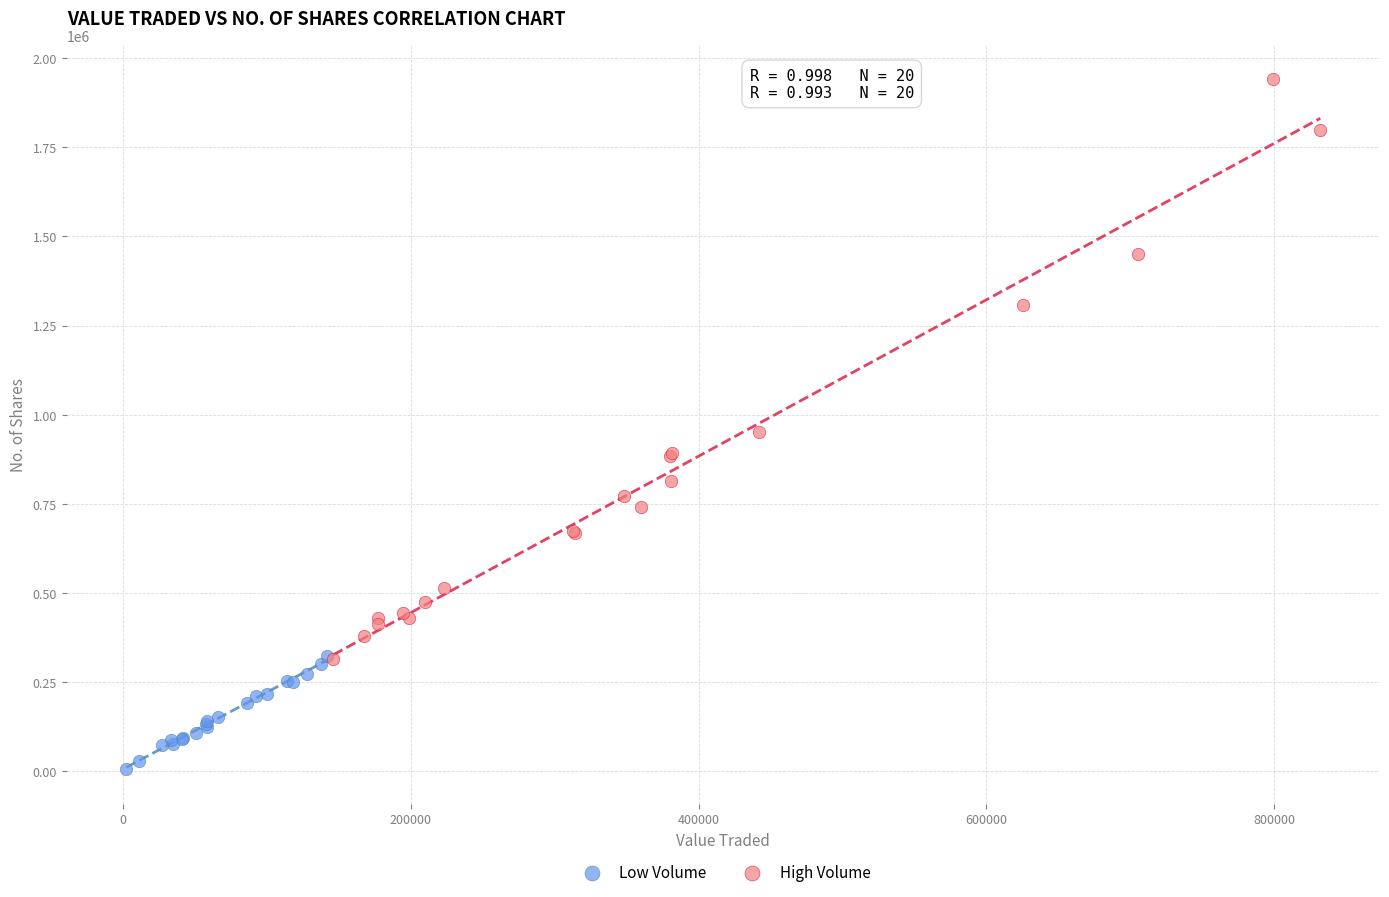

What are all the series names shown in the legend?

Low Volume, High Volume